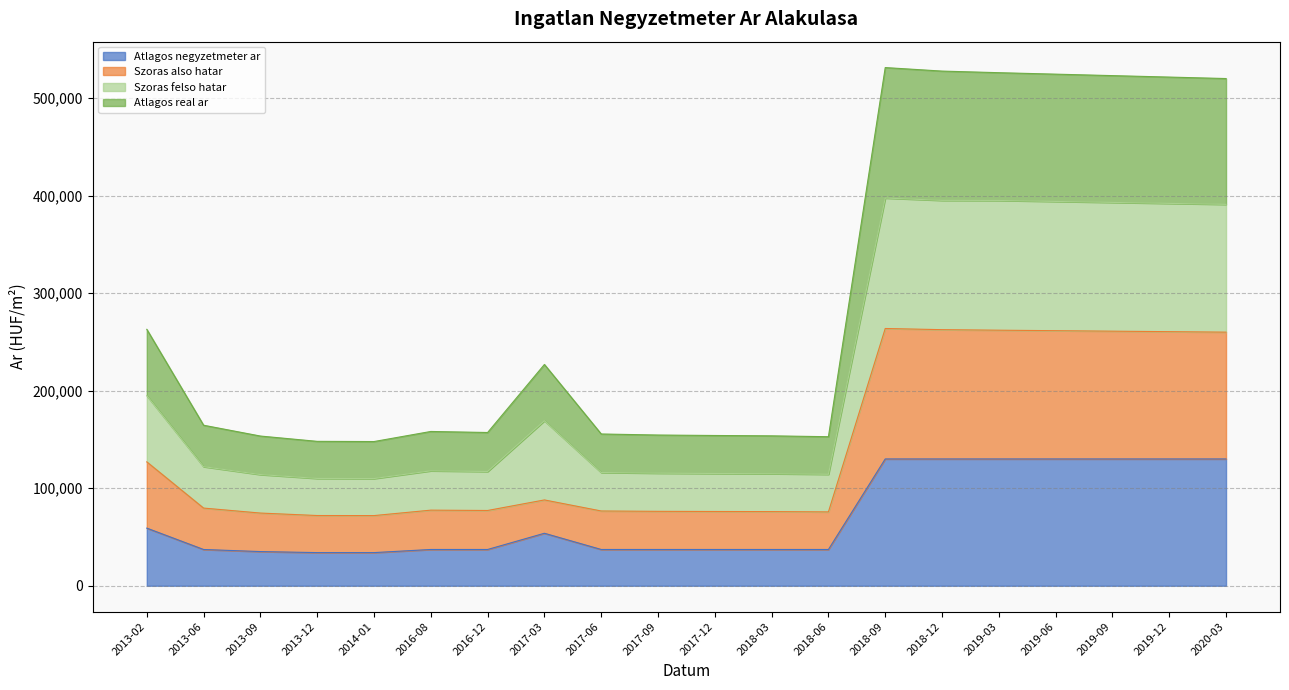

At which category does Atlagos negyzetmeter ar reach its first local peak?

2017-03